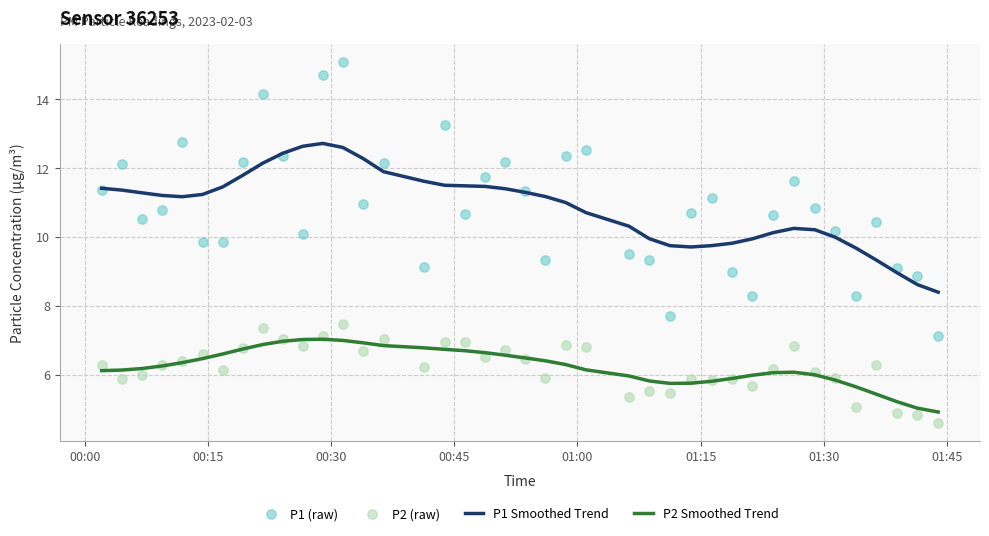

Which series contains the lowest Y value?

P2 (raw)